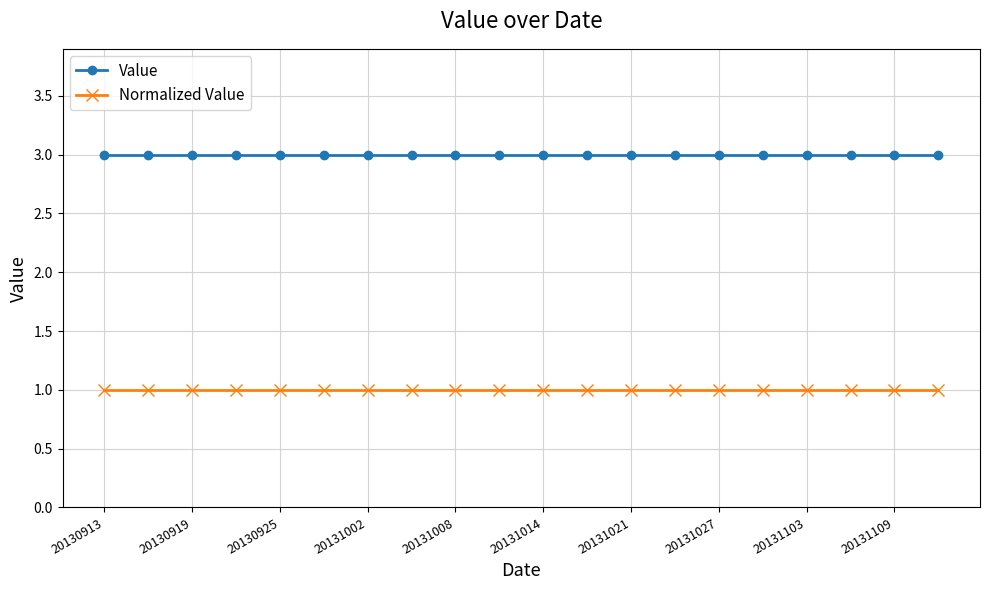

Does the chart display data point markers on the line(s)?

Yes